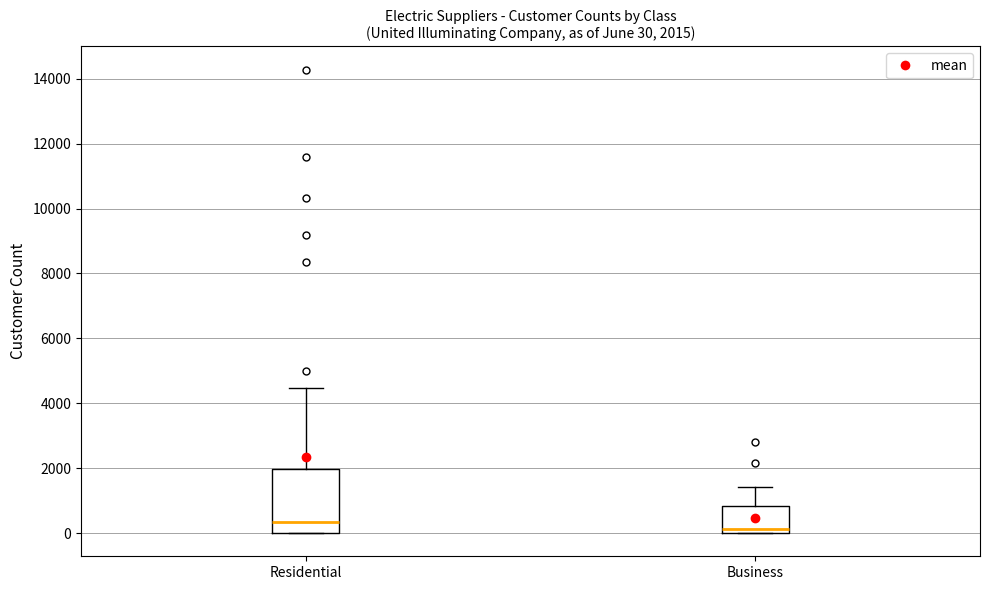

Which box has the lowest median line?

Business